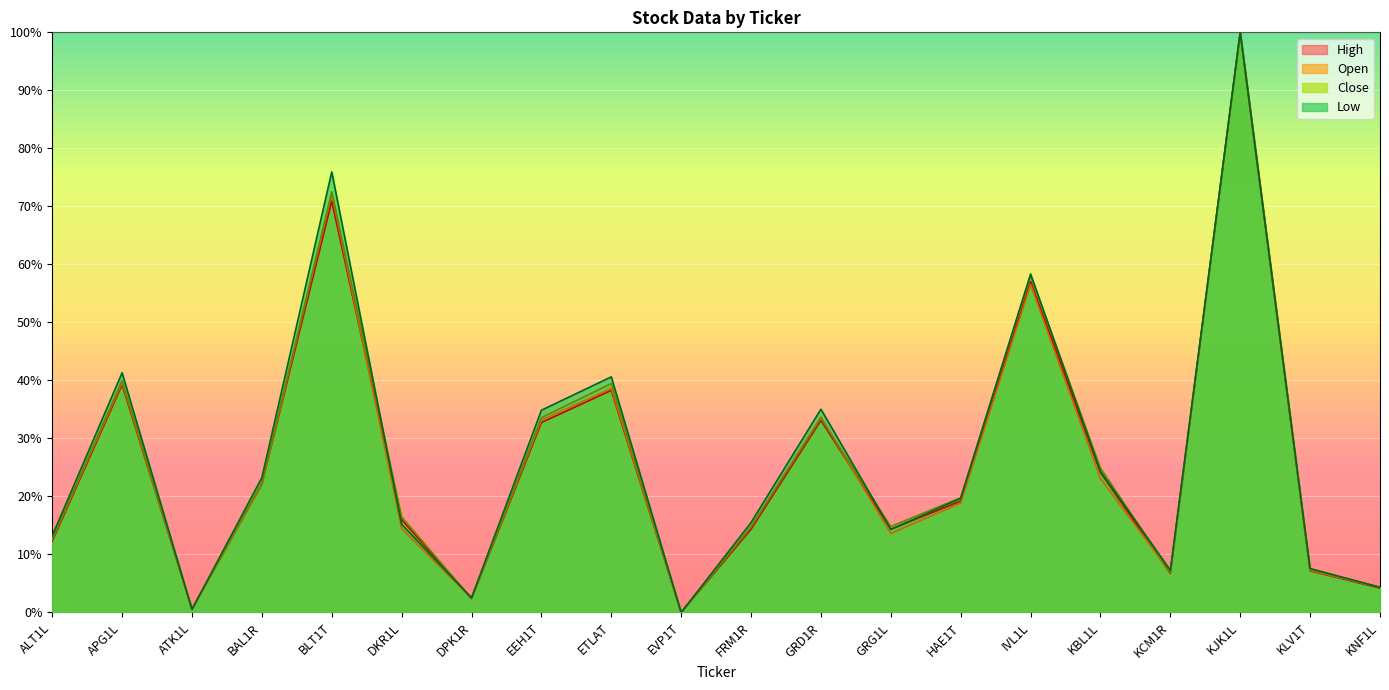

After their last crossing, which series has the higher values: Open or Close?

Close